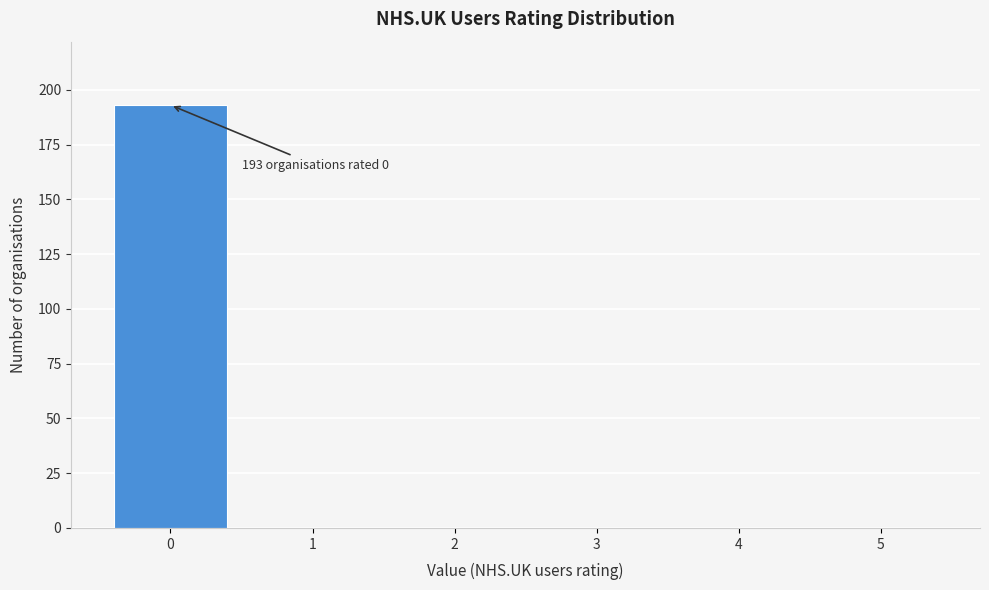

Reading right to left, transcribe all the data shown in this chart.

5=0	4=0	3=0	2=0	1=0	0=193